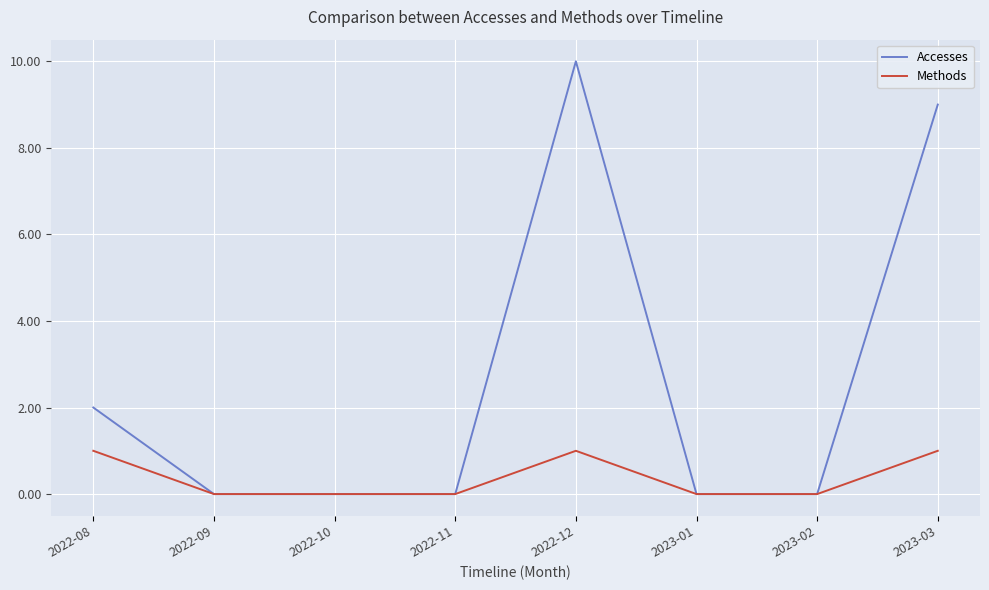

At 2023-03, list the series in order from smallest to largest.

Methods, Accesses